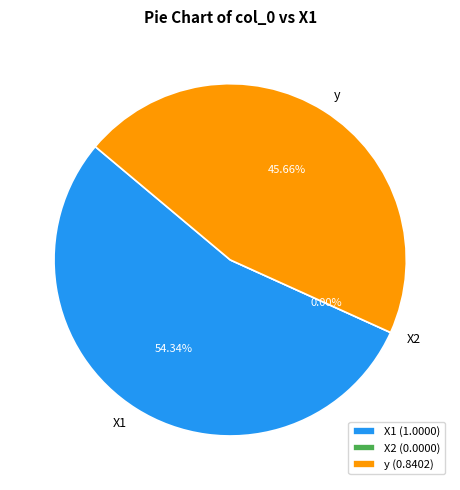

Is it true that X2 is 9% of the pie?

False